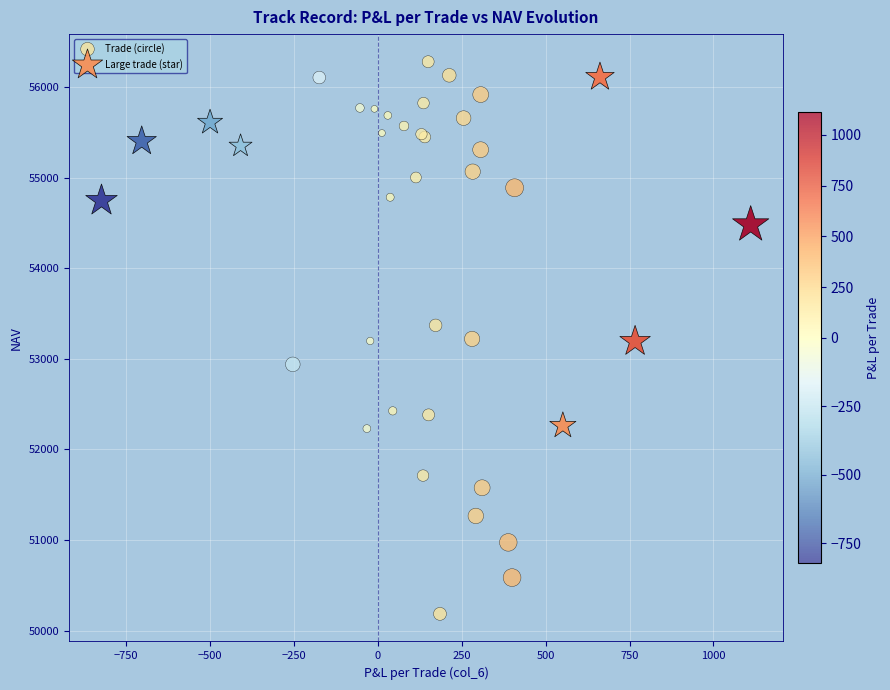

Which series contains the lowest Y value?

Trade (circle)